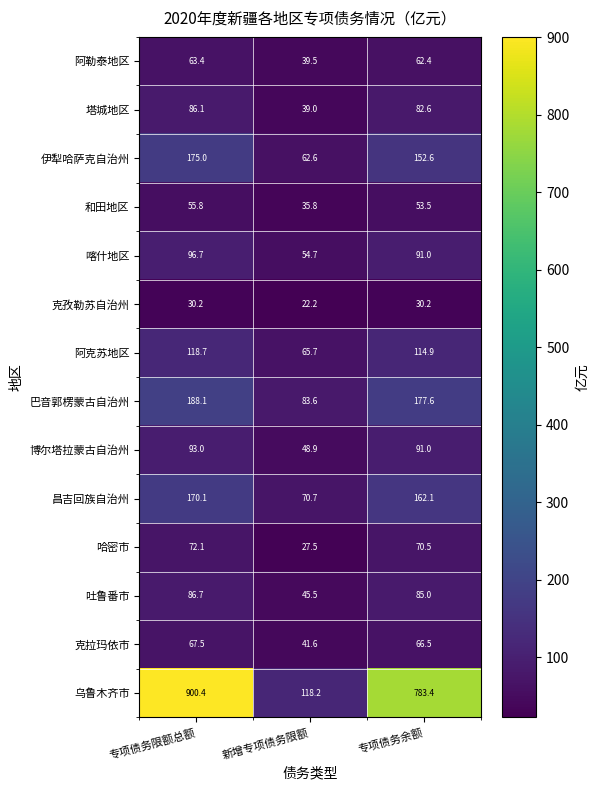

Which category has the highest value in the 乌鲁木齐市 series?

专项债务限额总额